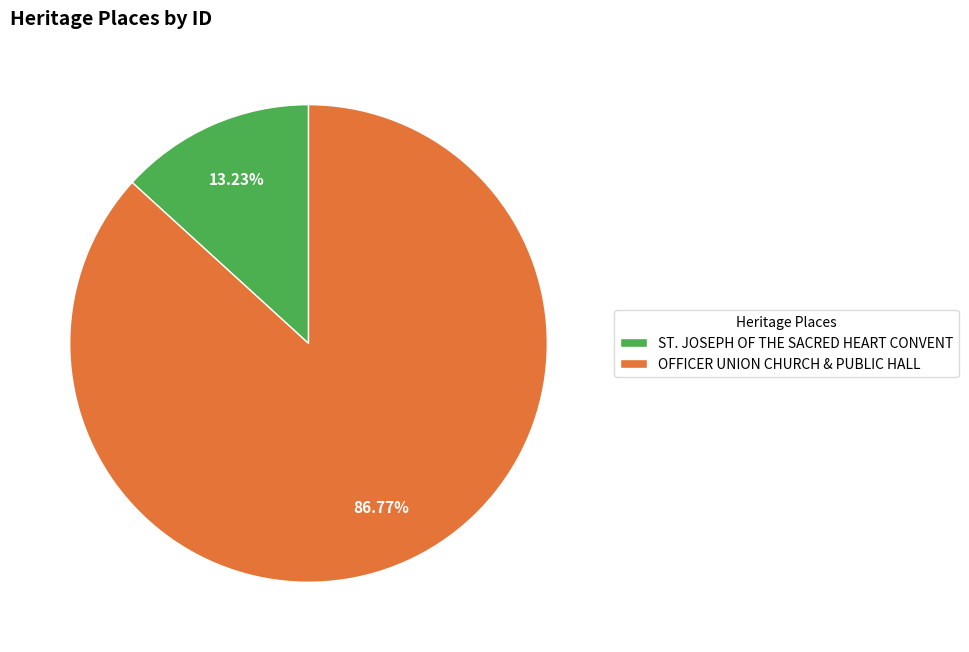

What is the largest slice in the pie chart?

OFFICER UNION CHURCH & PUBLIC HALL